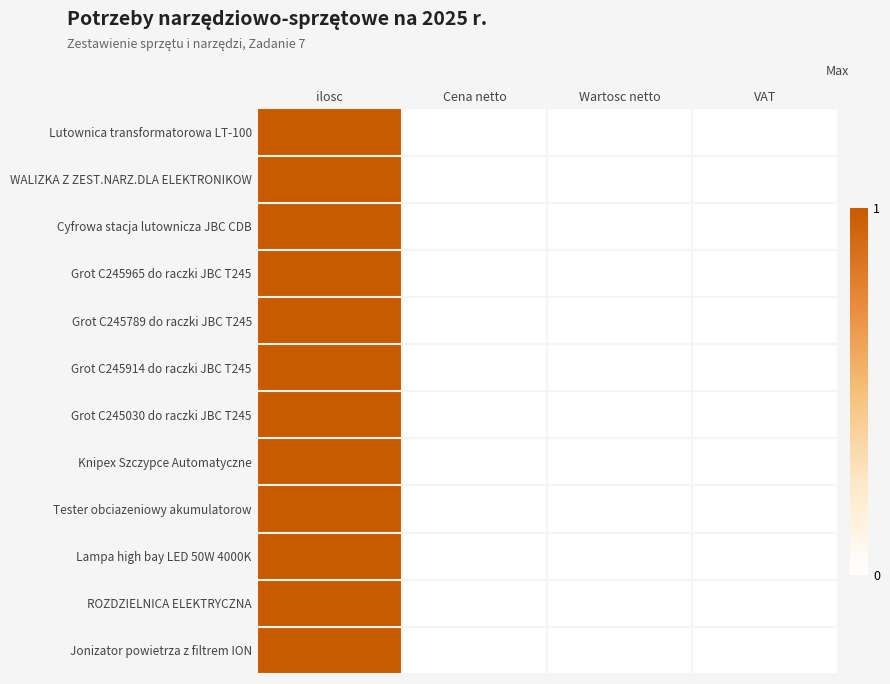

Reading left to right, what are all the values shown in this chart?

Lutownica transformatorowa LT-100: ilosc=1	Cena netto=0	Wartosc netto=0	VAT=0
WALIZKA Z ZEST.NARZ.DLA ELEKTRONIKOW: ilosc=1	Cena netto=0	Wartosc netto=0	VAT=0
Cyfrowa stacja lutownicza JBC CDB: ilosc=1	Cena netto=0	Wartosc netto=0	VAT=0
Grot C245965 do raczki JBC T245: ilosc=1	Cena netto=0	Wartosc netto=0	VAT=0
Grot C245789 do raczki JBC T245: ilosc=1	Cena netto=0	Wartosc netto=0	VAT=0
Grot C245914 do raczki JBC T245: ilosc=1	Cena netto=0	Wartosc netto=0	VAT=0
Grot C245030 do raczki JBC T245: ilosc=1	Cena netto=0	Wartosc netto=0	VAT=0
Knipex Szczypce Automatyczne: ilosc=1	Cena netto=0	Wartosc netto=0	VAT=0
Tester obciazeniowy akumulatorow: ilosc=1	Cena netto=0	Wartosc netto=0	VAT=0
Lampa high bay LED 50W 4000K: ilosc=1	Cena netto=0	Wartosc netto=0	VAT=0
ROZDZIELNICA ELEKTRYCZNA: ilosc=1	Cena netto=0	Wartosc netto=0	VAT=0
Jonizator powietrza z filtrem ION: ilosc=1	Cena netto=0	Wartosc netto=0	VAT=0